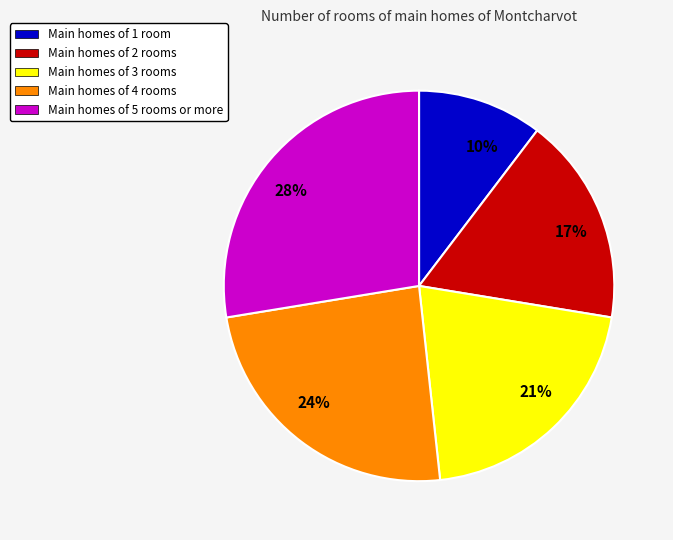

To the nearest percent, what is the difference between the 24% and 10% slice percentages?

14%